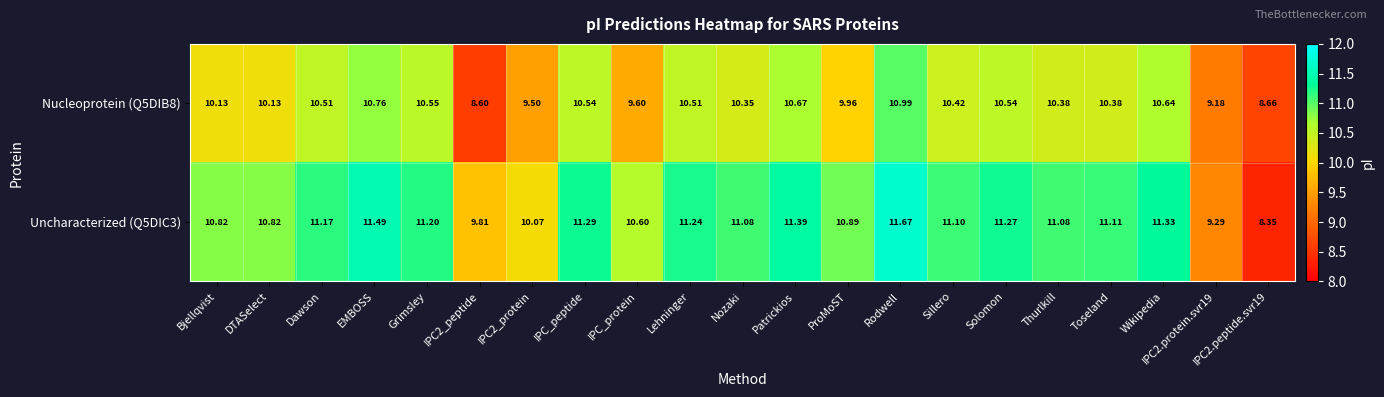

What is the total value across all series at Toseland?

21.5